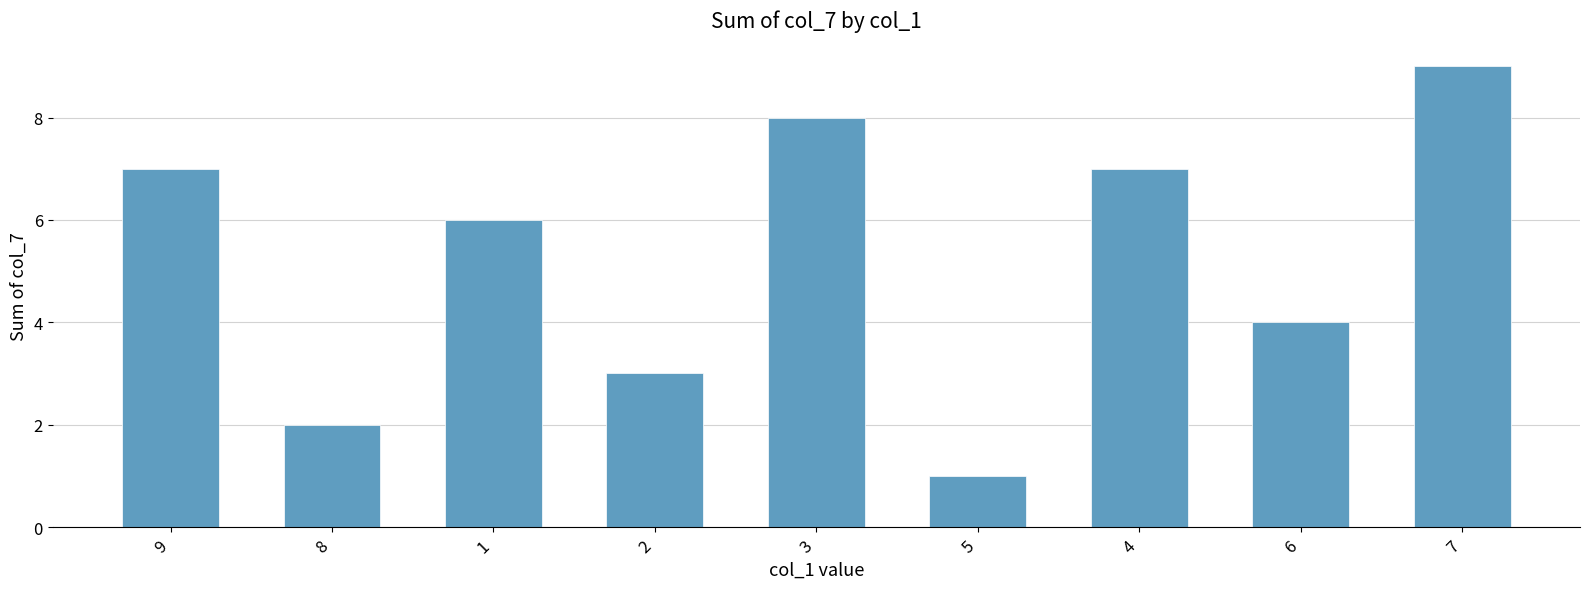

How many data points are less than 6?

4